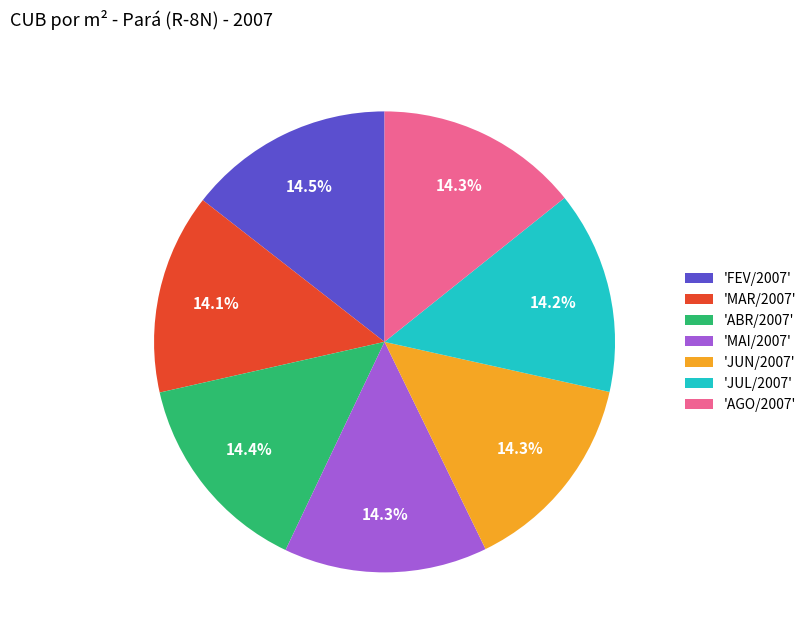

Does any single category account for the majority?

No